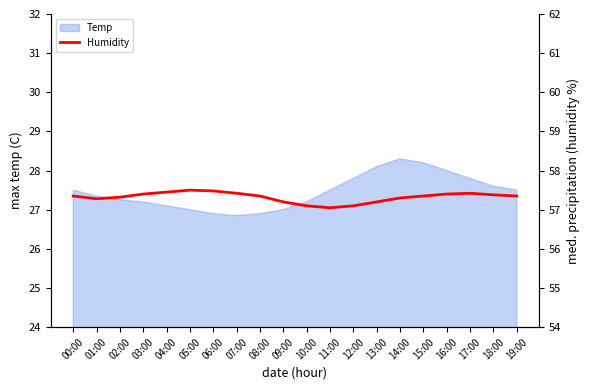

True or false: Temp has a value of 27.6 at 18:00.

True